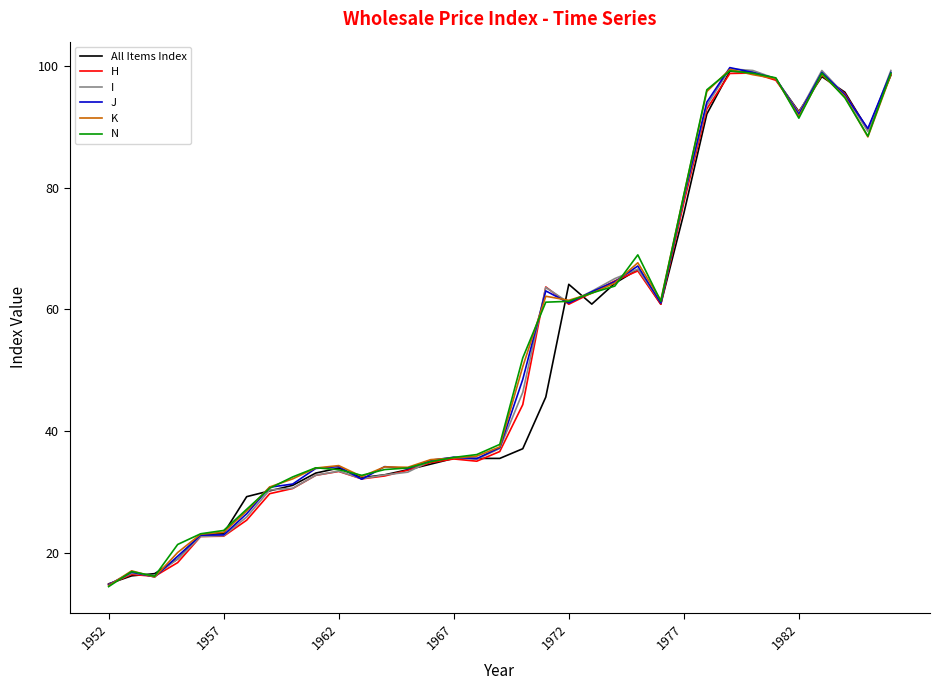

What is the smallest value displayed?

14.5